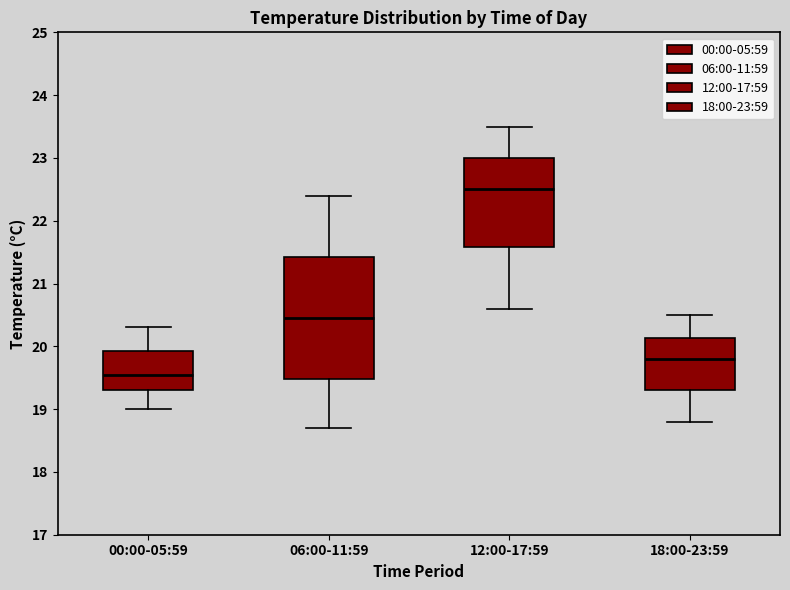

Which box's median line is the highest?

12:00-17:59